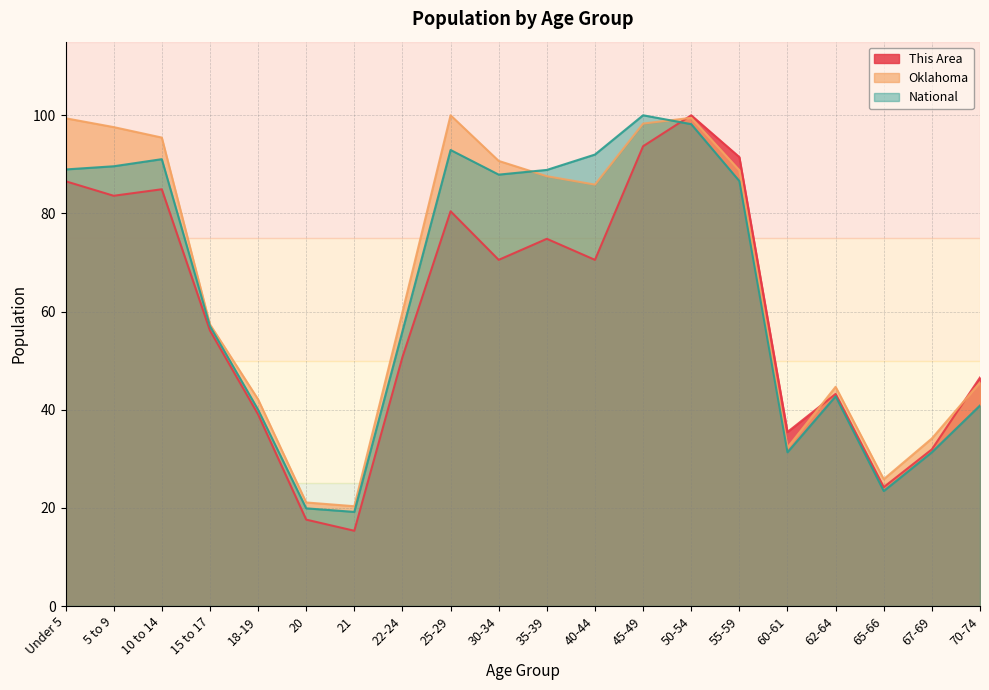

What is the label of the 5th point from the left?

18-19